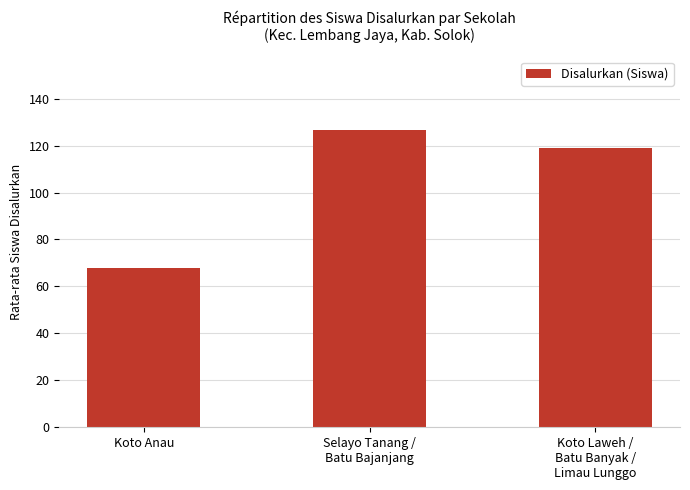

What value does the data have at Koto Anau?

68.0